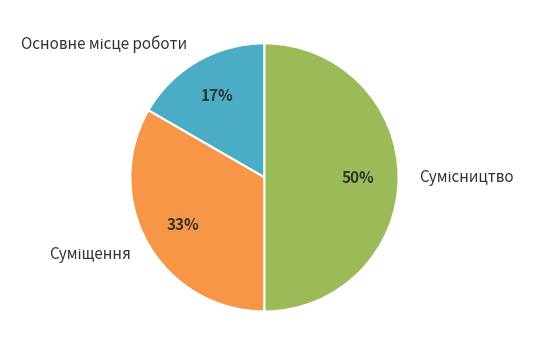

To the nearest percent, what is the difference between the largest and smallest slice percentages?

33%